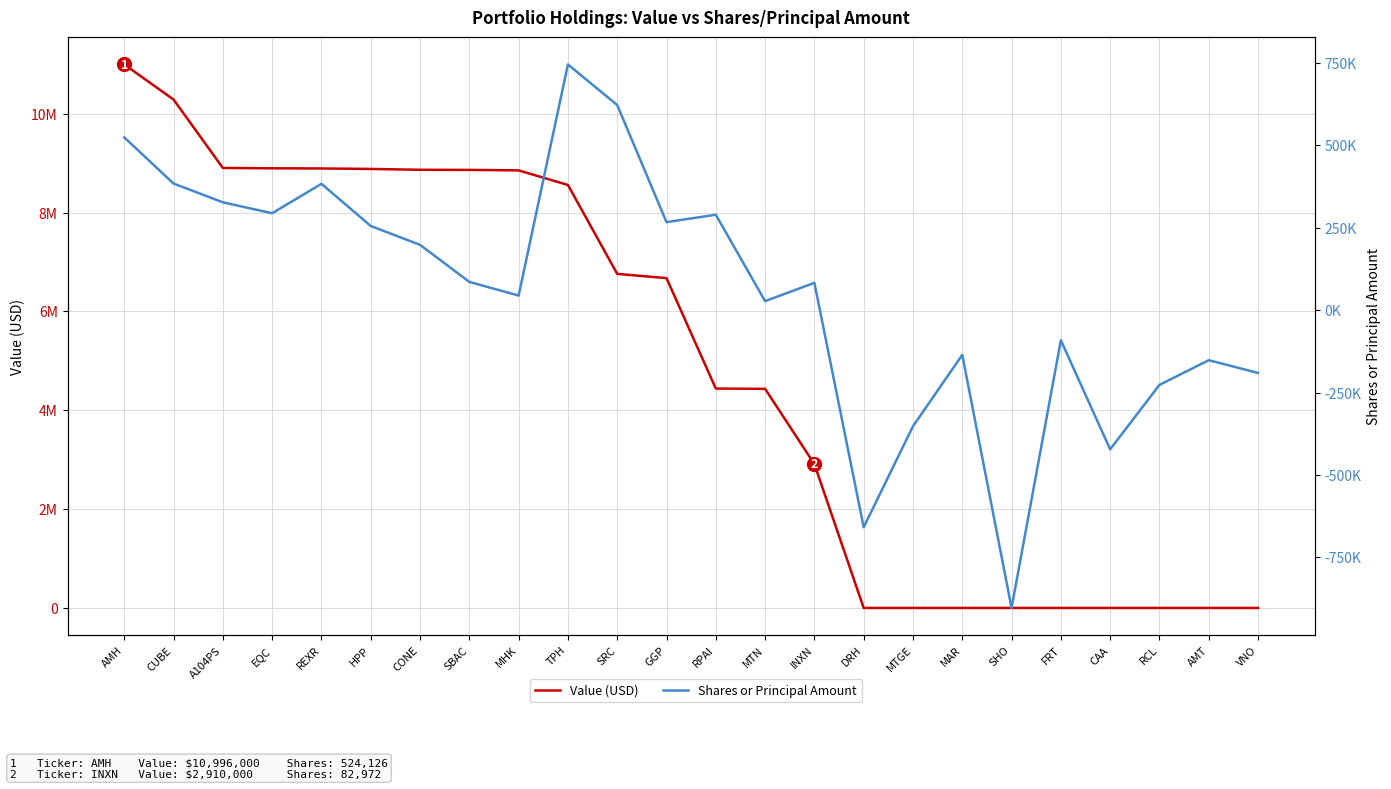

How many data points in Shares or Principal Amount are less than 85831?

12